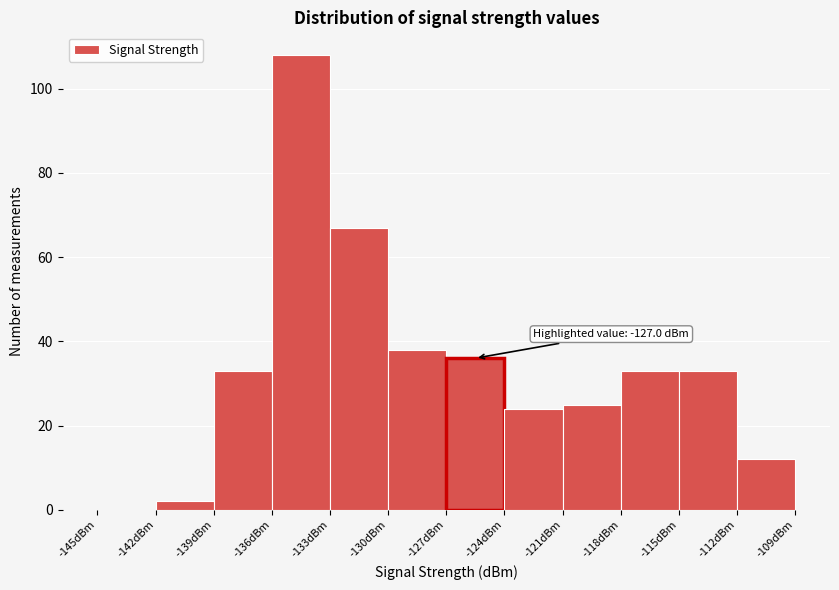

Which range on the x-axis has the tallest bar?

-136 to -133